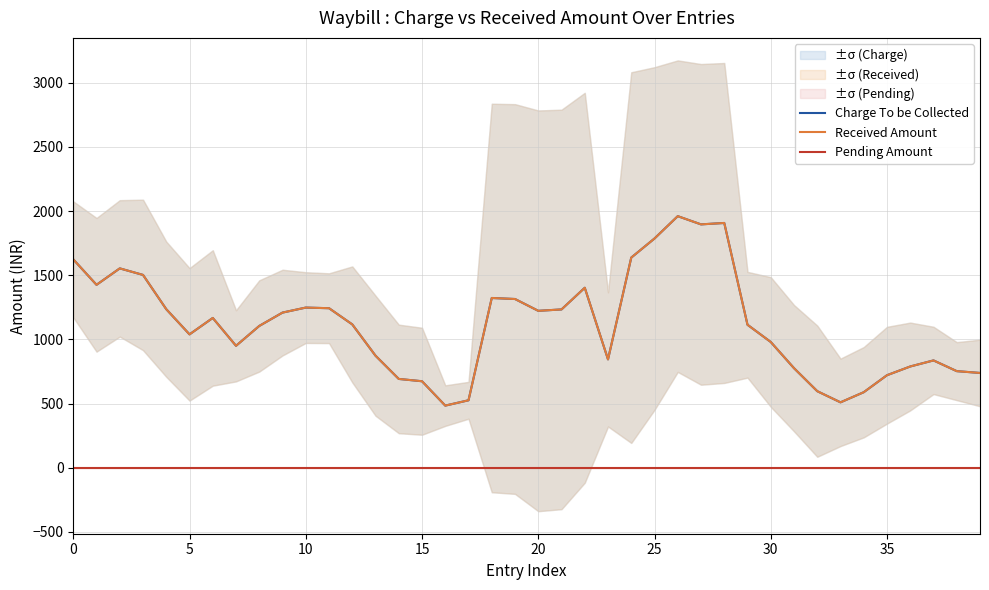

True or false: Charge To be Collected and Pending Amount cross at least once.

False